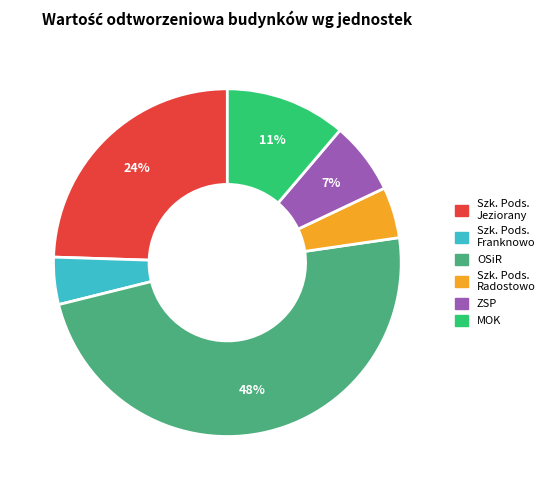

How many segments does this pie chart have?

6